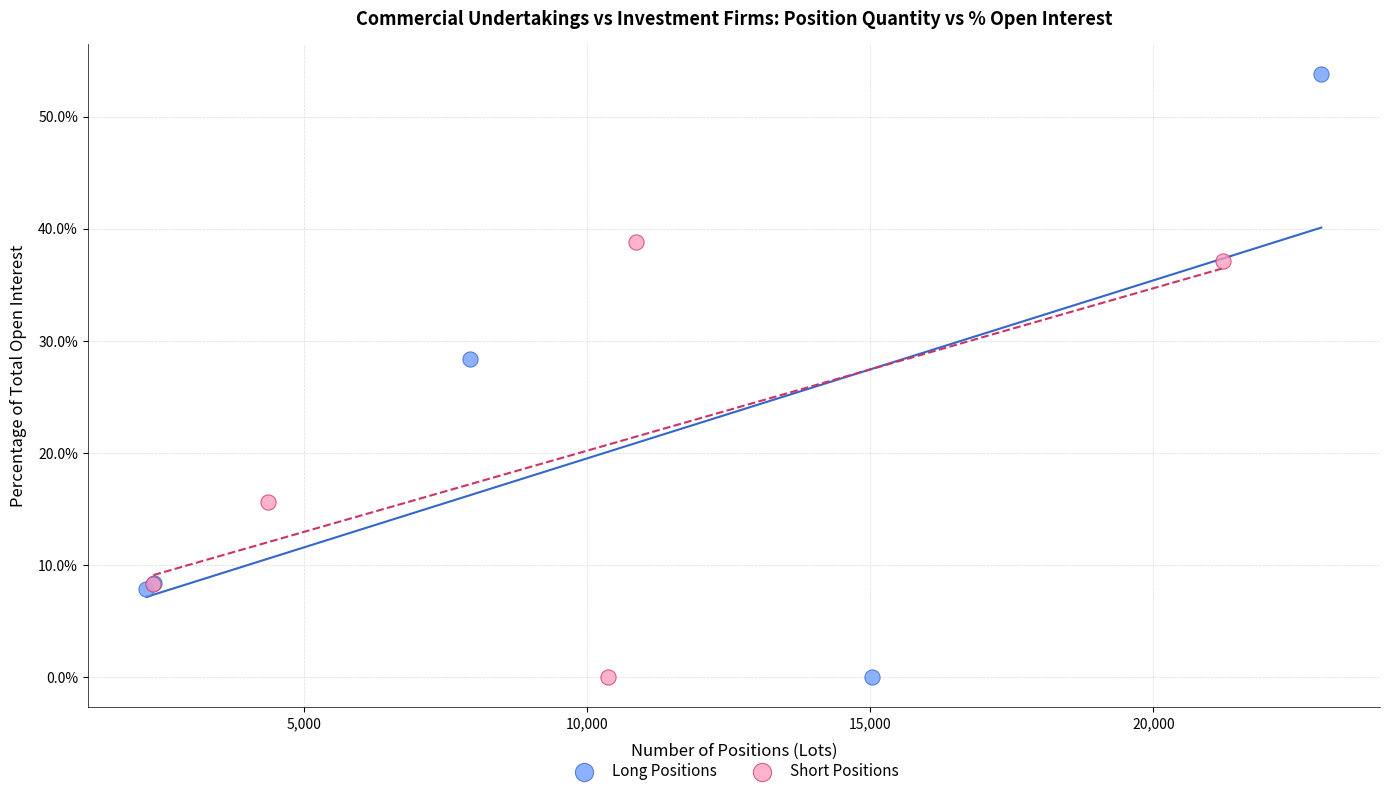

Which series has the largest Y range (max minus min)?

Long Positions